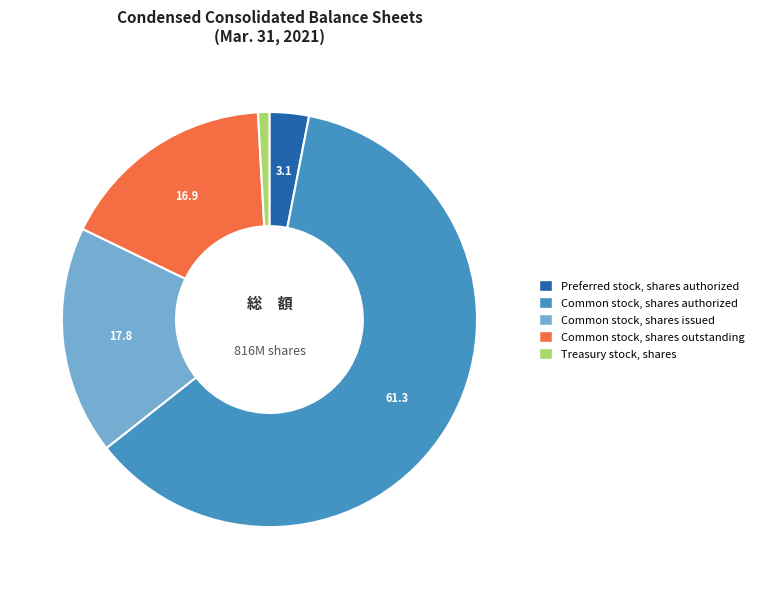

What is the largest slice in the pie chart?

Common stock, shares authorized